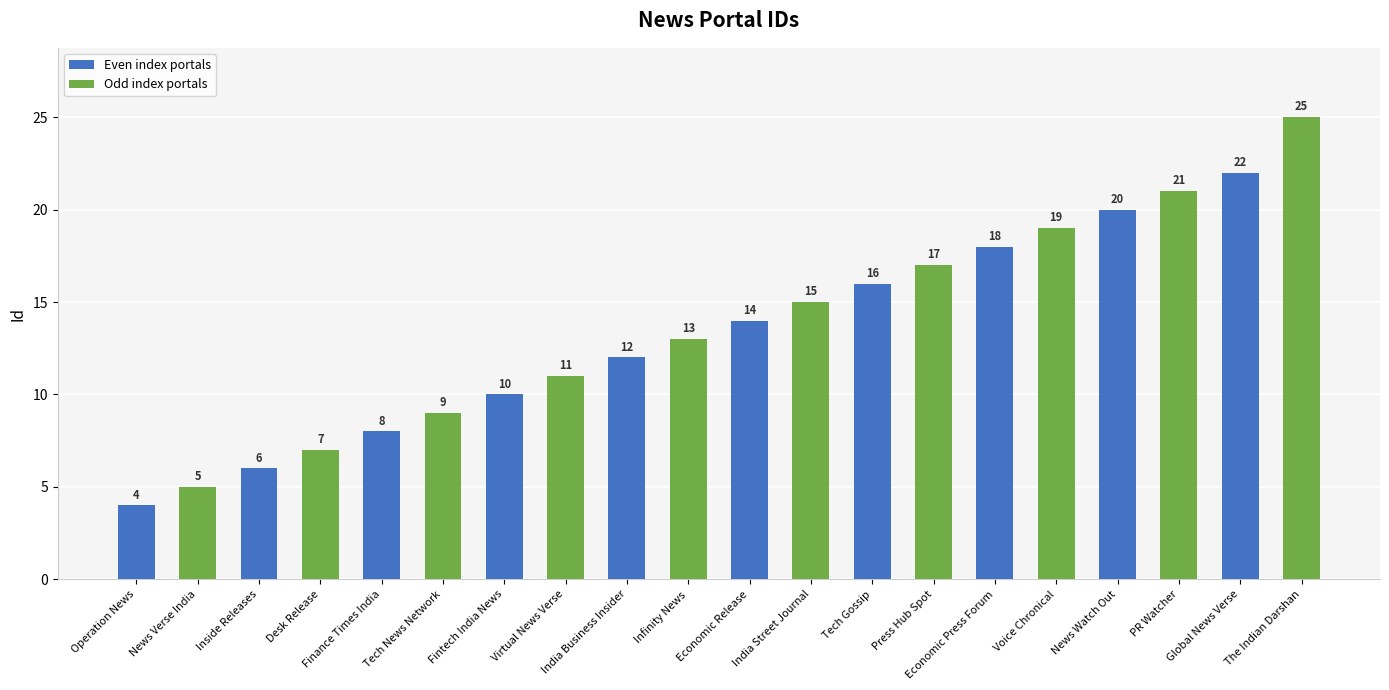

How many distinct data groups are displayed?

1